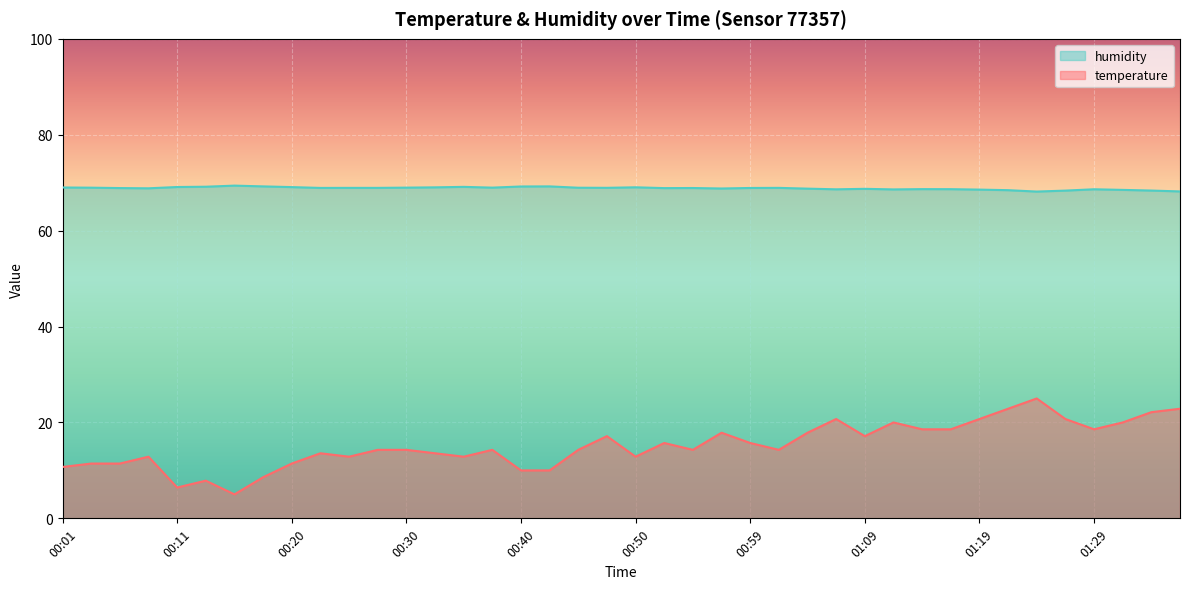

Where is temperature nearest to the value 15?

00:28